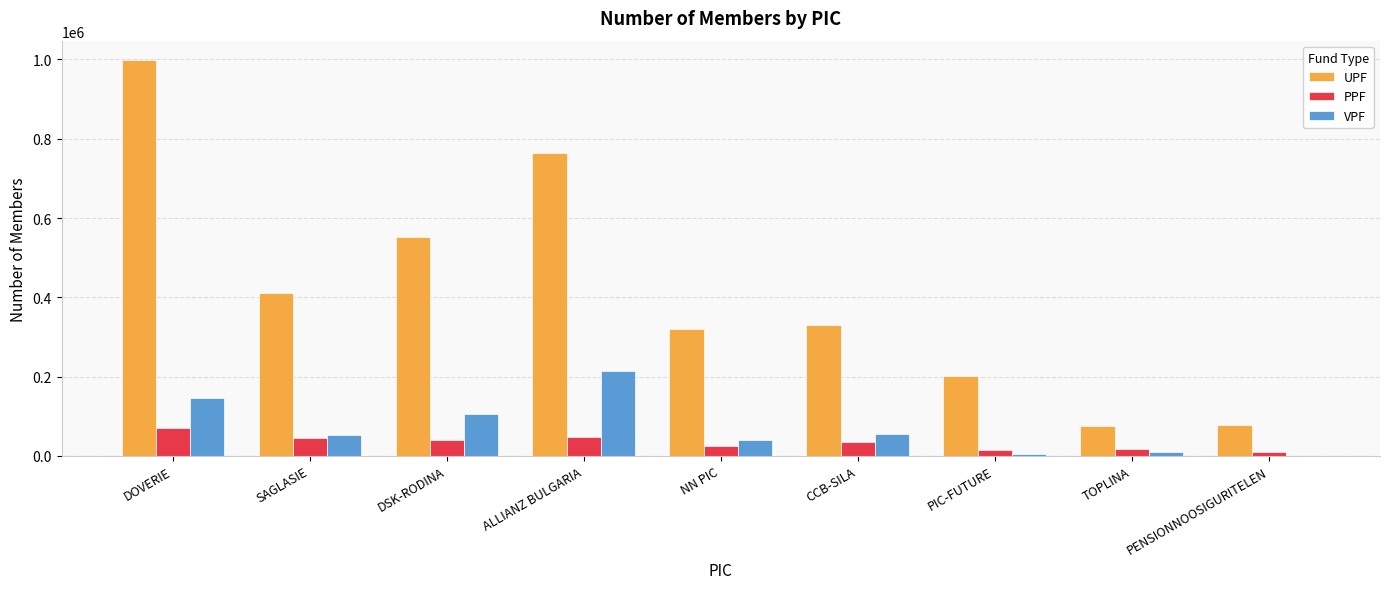

What is the maximum value shown in the chart?

997601